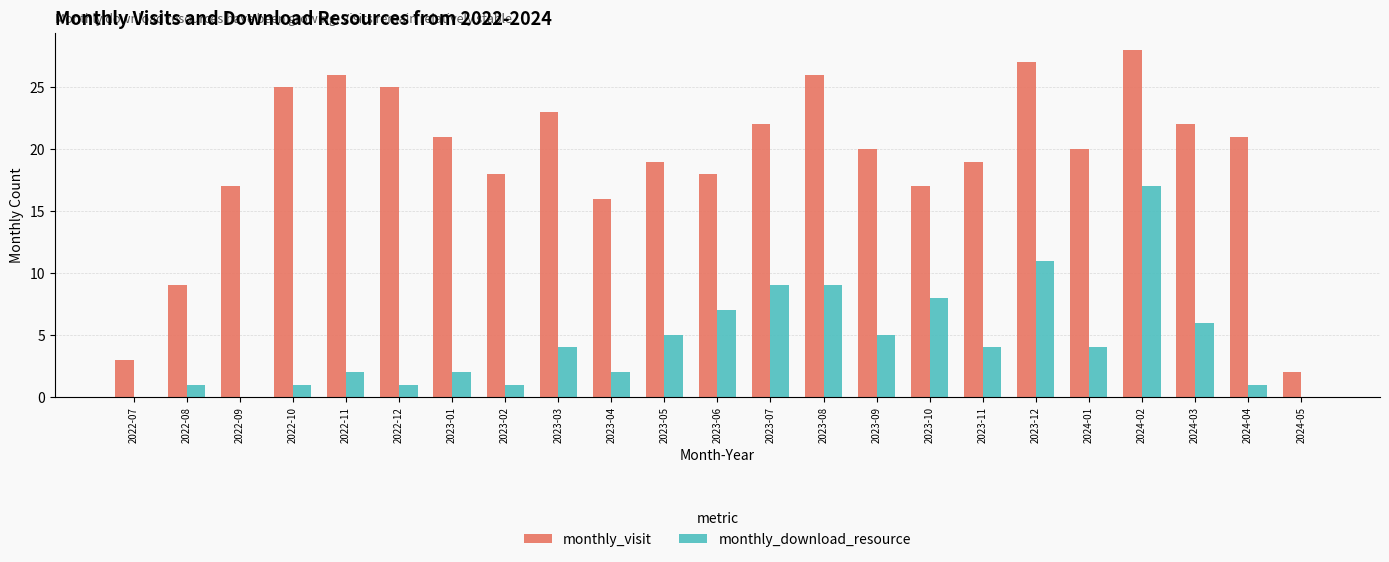

At which category is the sum across all series the highest?

2024-02